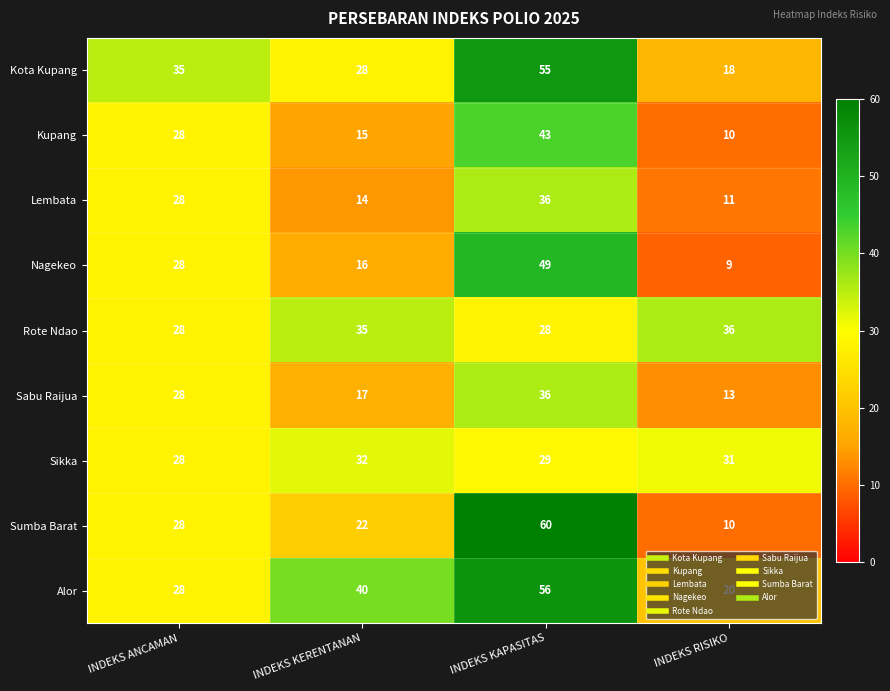

Is it true that Nagekeo equals 49 at INDEKS KAPASITAS?

True